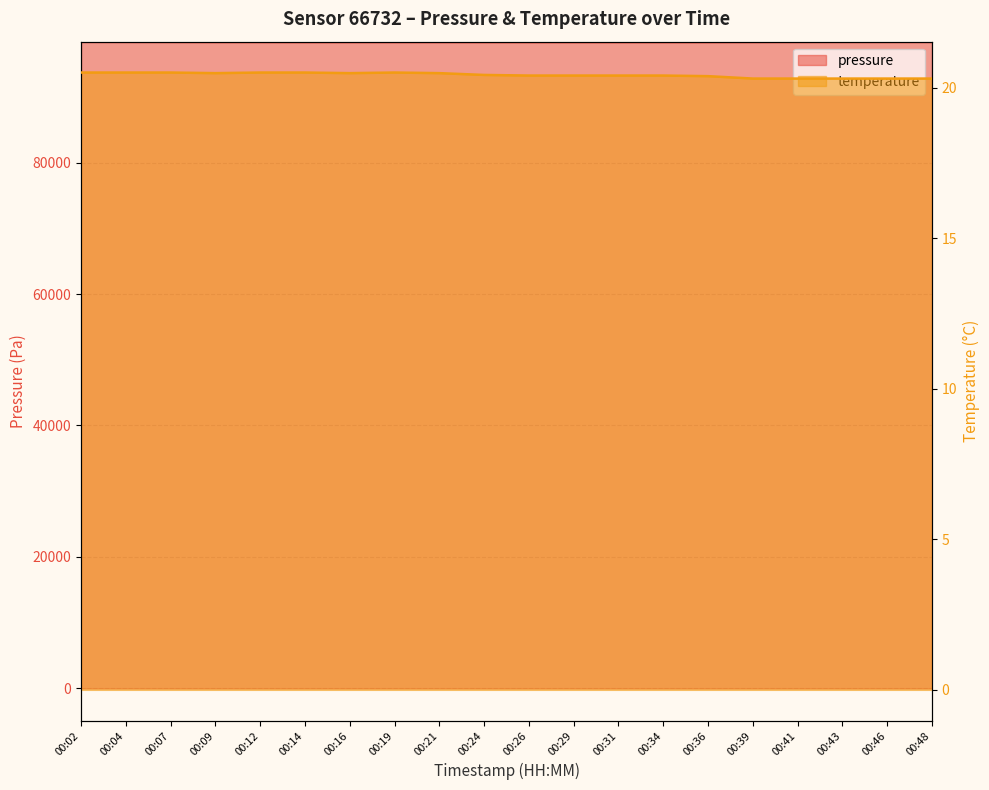

At which category does pressure reach its first local peak?

00:12